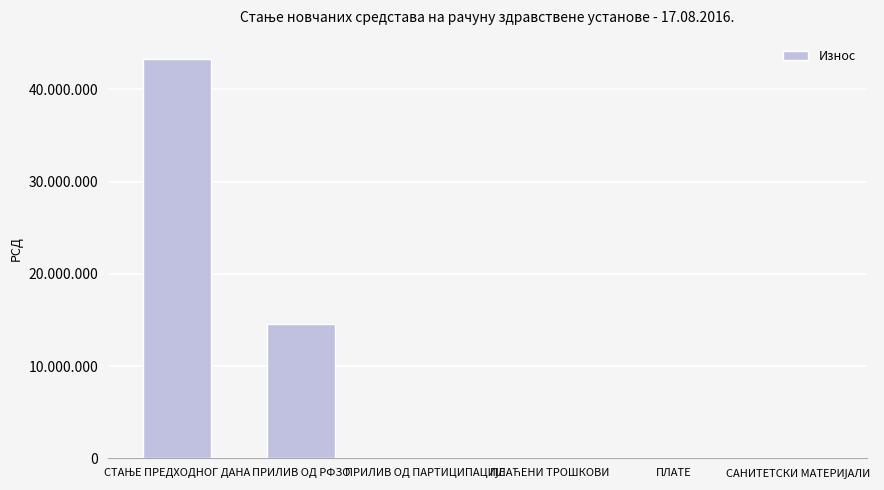

Are the bars horizontal?

No